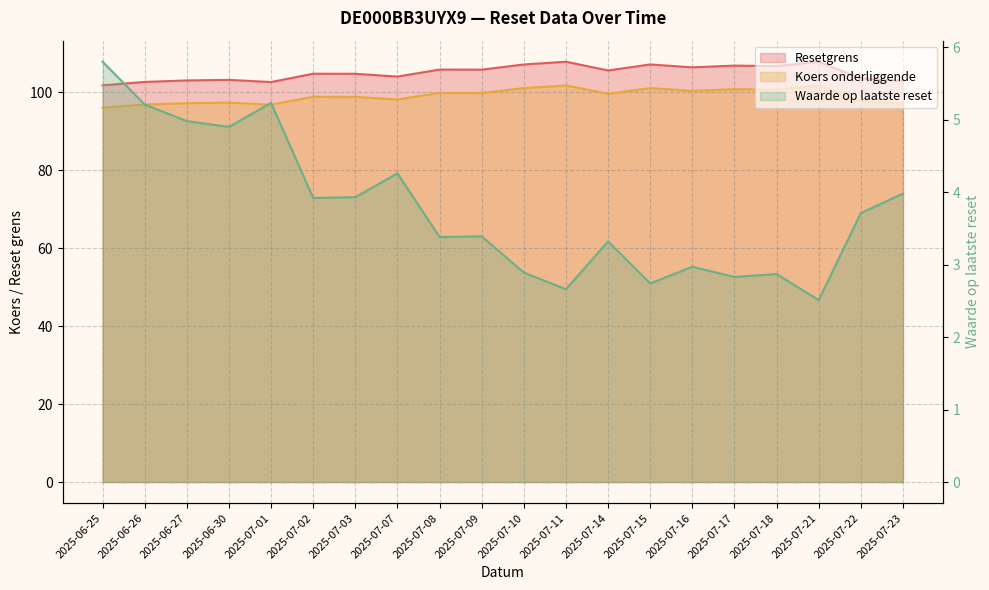

How many values in the Waarde op laatste reset series are below 3?

7